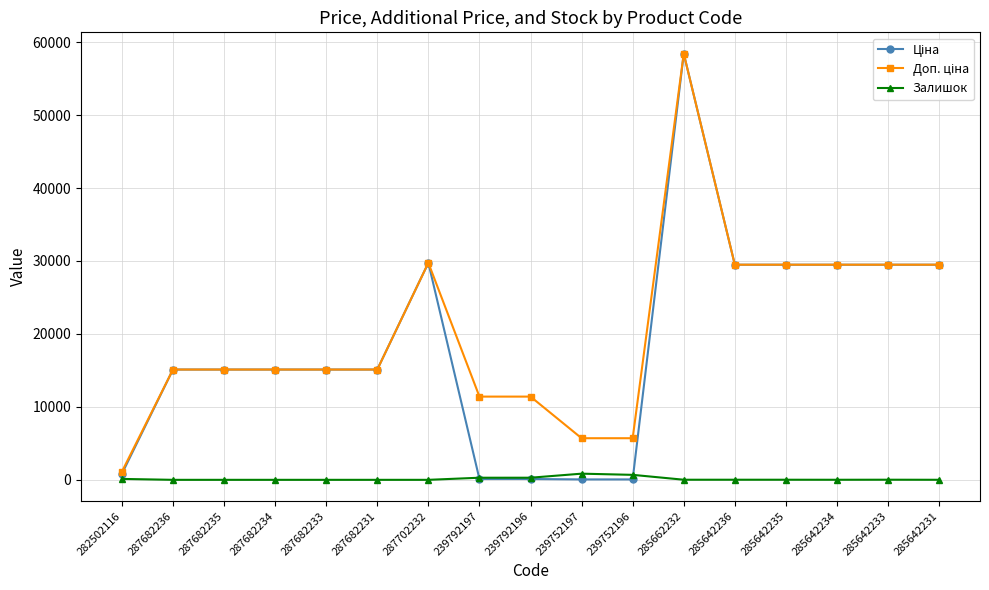

What is the difference between the second highest and second lowest values in the Залишок series?

683.0